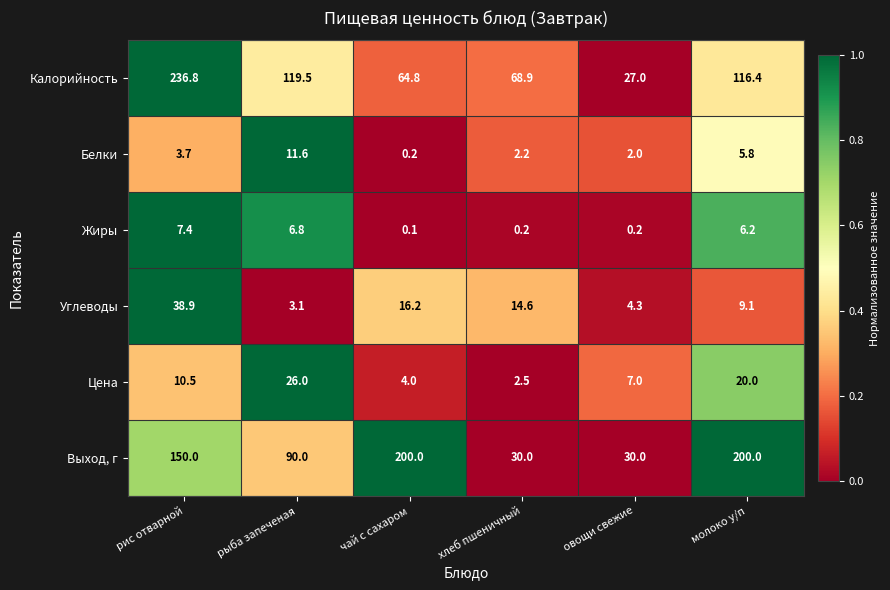

Rank the categories by Цена value from lowest to highest.

хлеб пшеничный, чай с сахаром, овощи свежие, рис отварной, молоко у/п, рыба запеченая